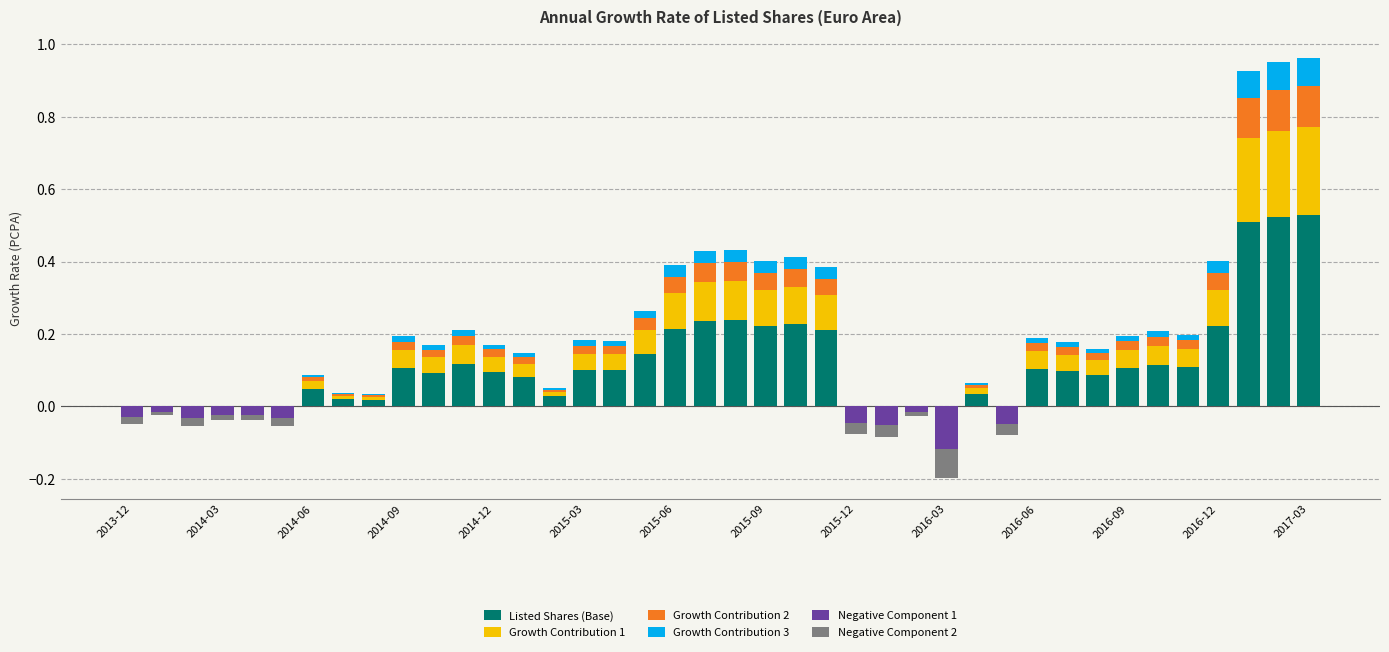

At which category is the sum across all series the highest?

2017-03